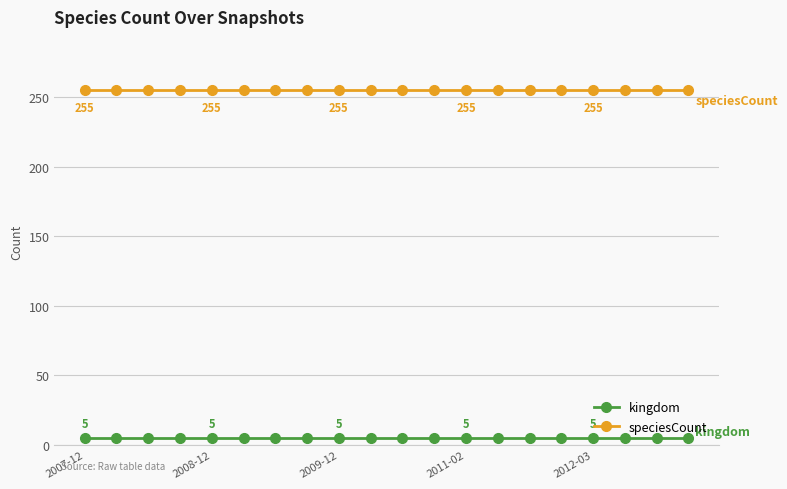

What is the highest value of the speciesCount series?

255